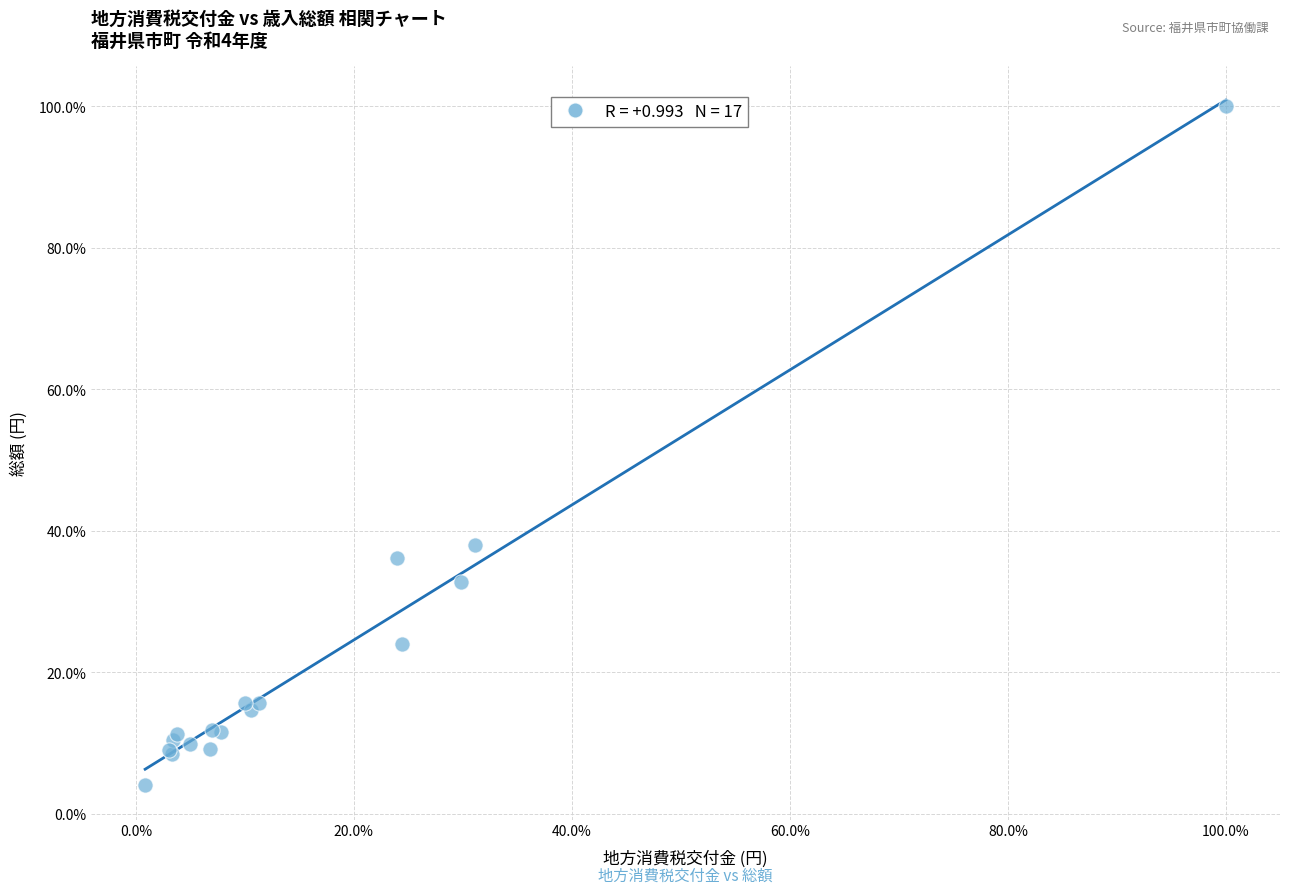

What Y value in the scatter plot is closest to 52?

38.0